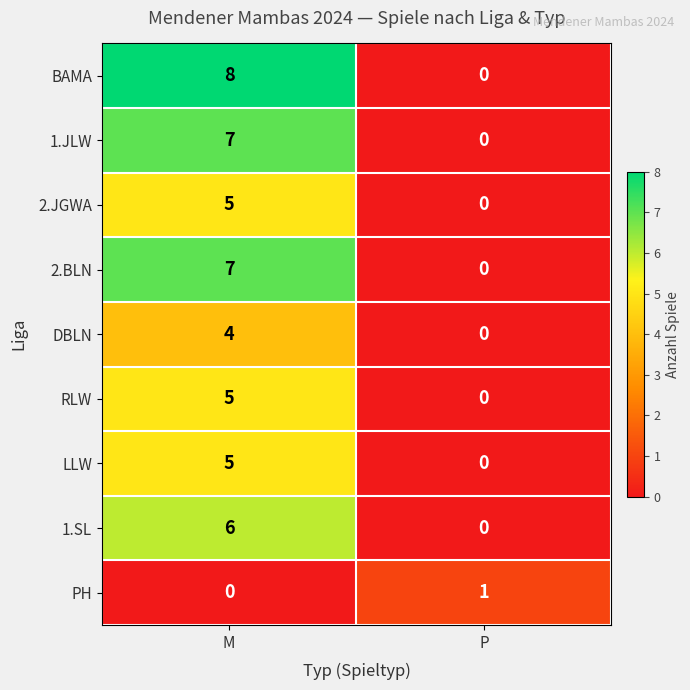

What is the highest value of the 1.JLW series?

7